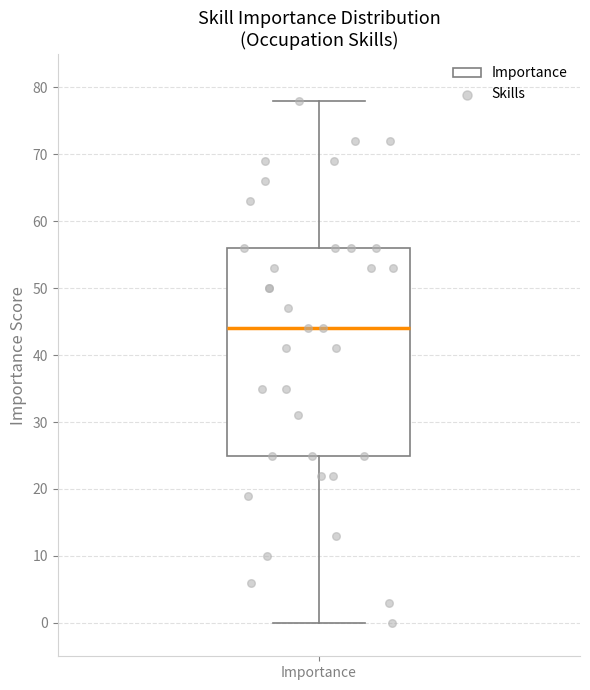

Read this box plot against the y-axis: the position of the median line, the range covered by the box, and the ends of both whiskers. The values are not printed on the chart, so give them approximately, as read against the axis.

median 44, box 25 to 56, whiskers 0 to 78